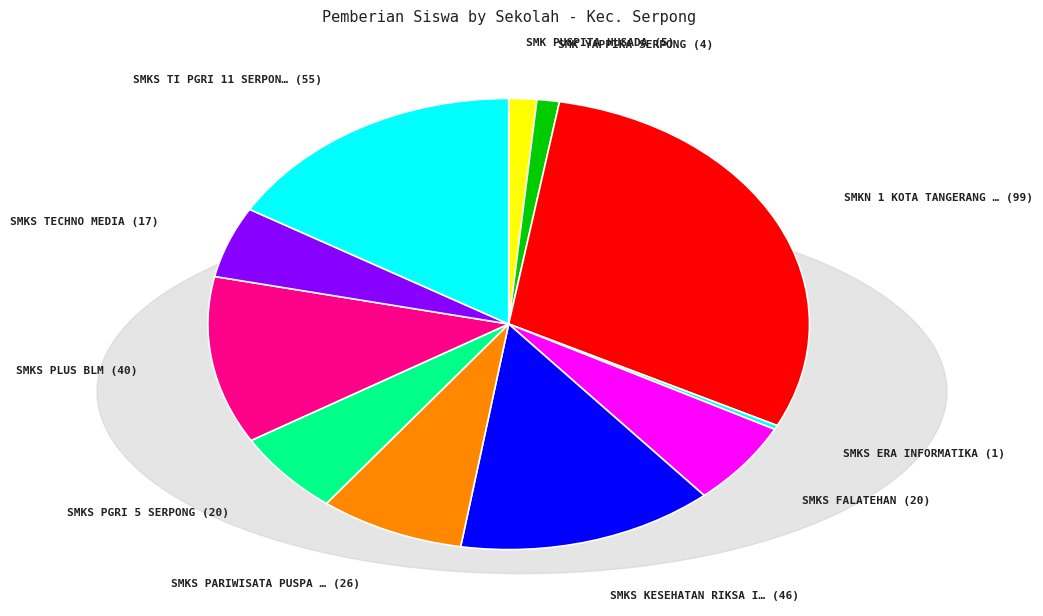

Which category has the biggest portion of the pie?

SMKN 1 KOTA TANGERANG SELATAN